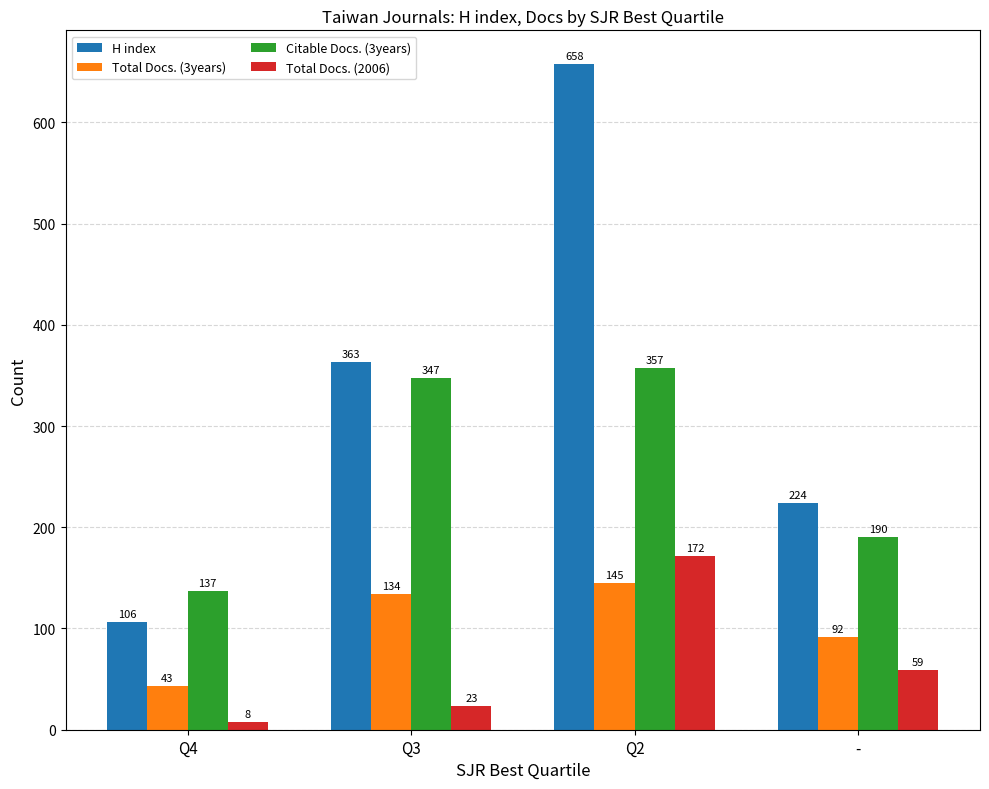

Reading left to right, what are all the values shown in this chart?

H index: 106	363	658	224
Total Docs. (3years): 43	134	145	92
Citable Docs. (3years): 137	347	357	190
Total Docs. (2006): 8	23	172	59